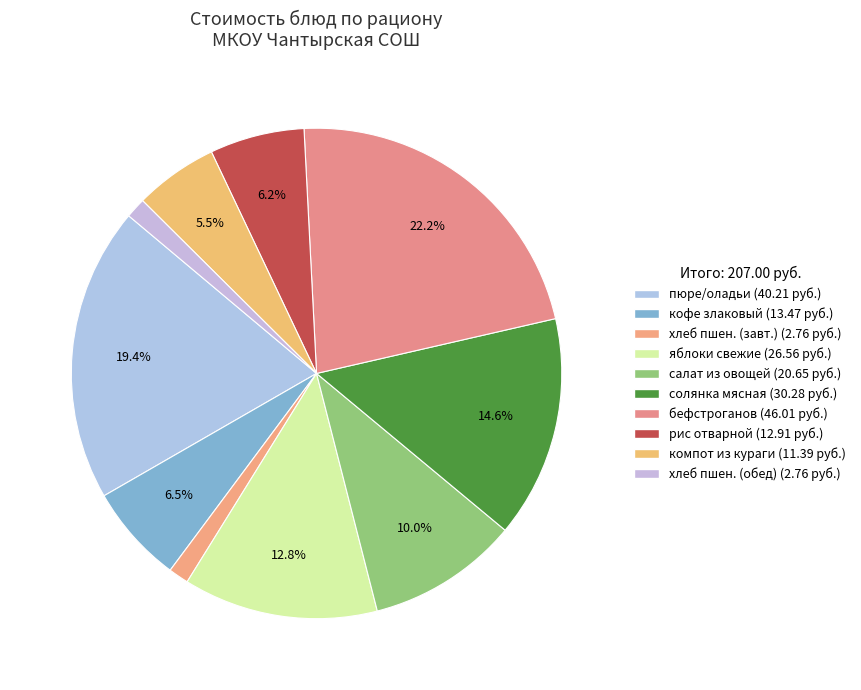

How many slices are in this pie chart?

10